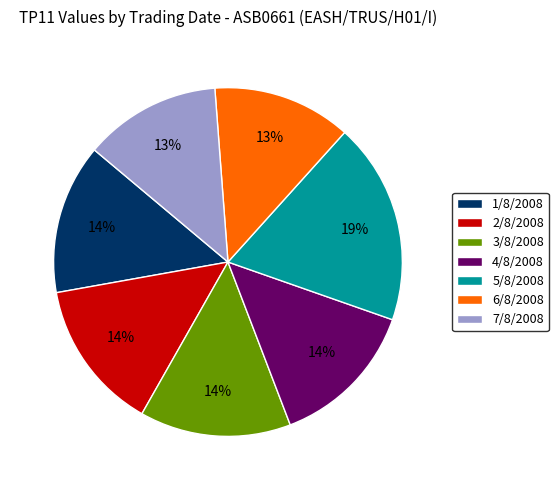

Does any single category account for the majority?

No